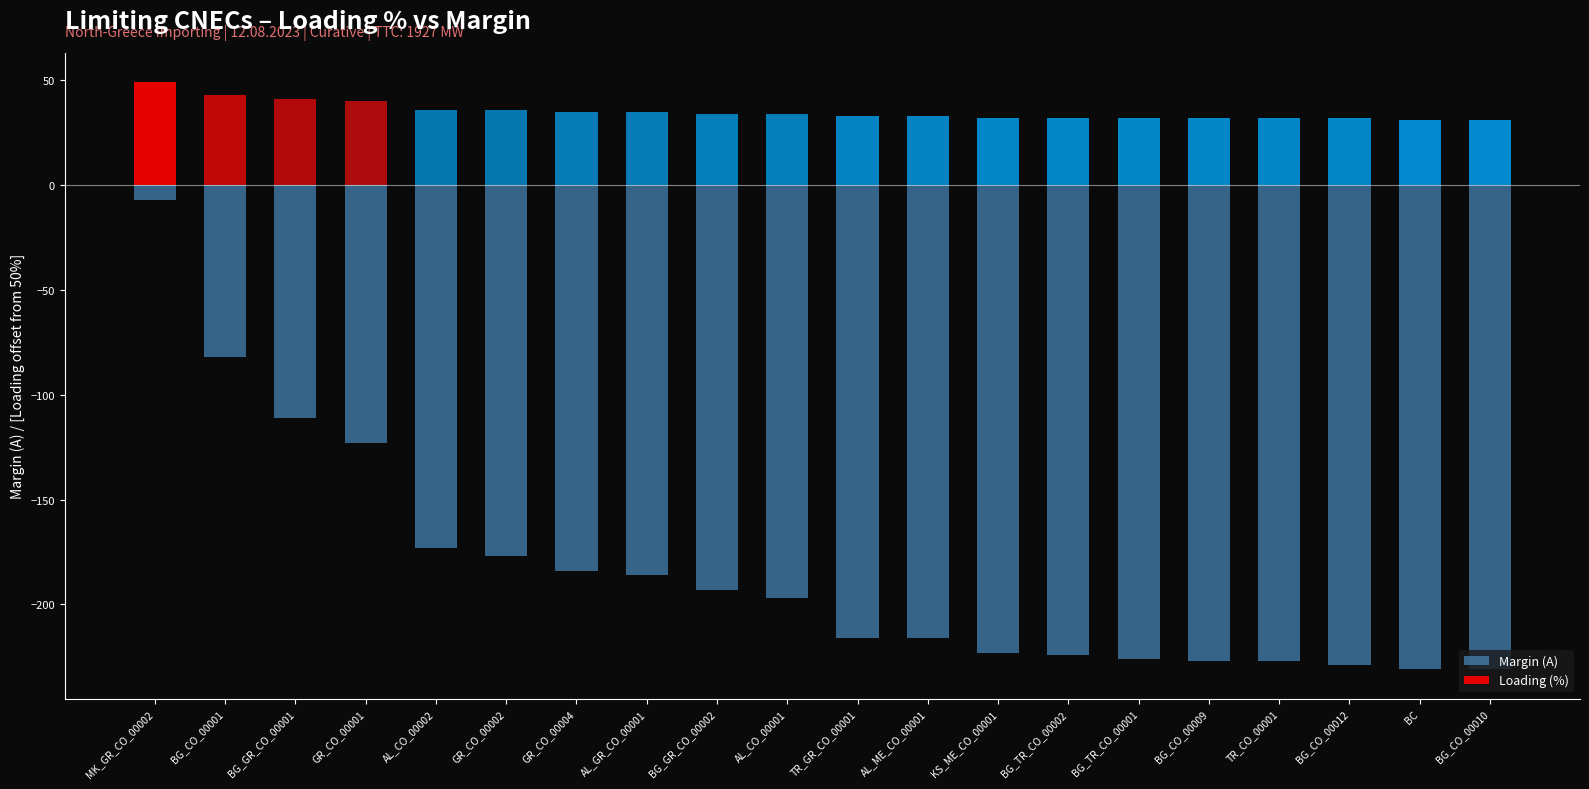

What position from the left is AL_ME_CO_00001?

12